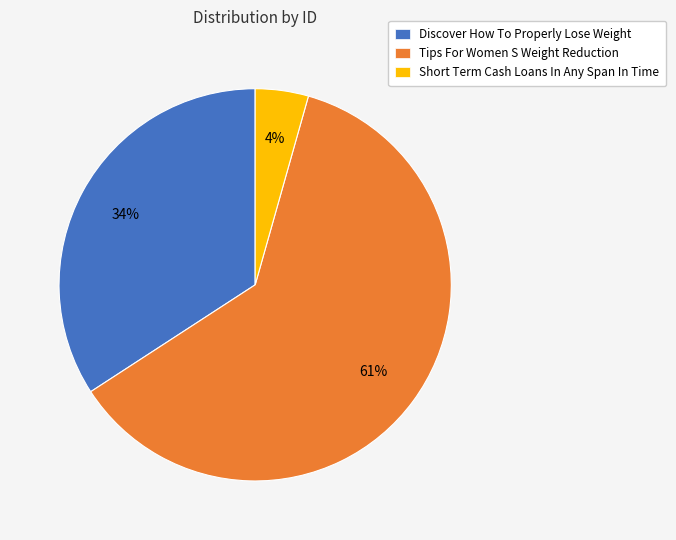

Which slice is the smallest?

Short Term Cash Loans In Any Span In Time